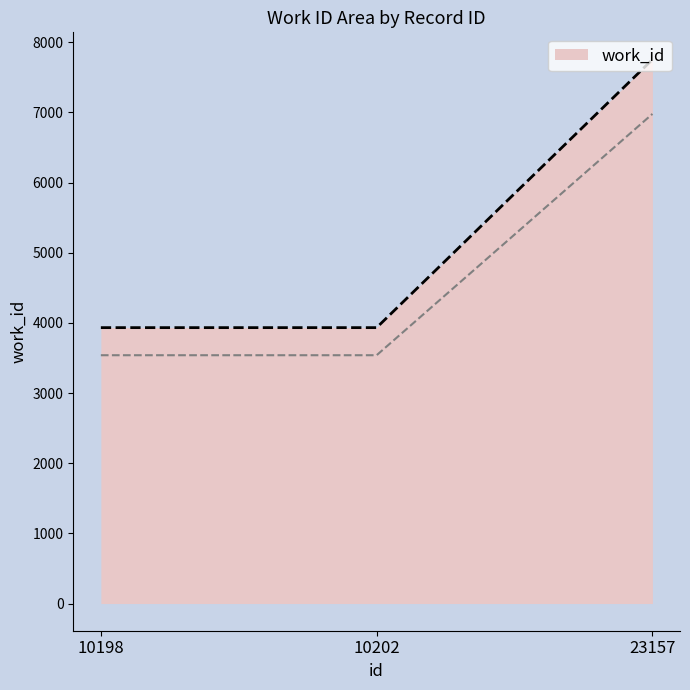

What is the value of the 3rd point from the left?

7753